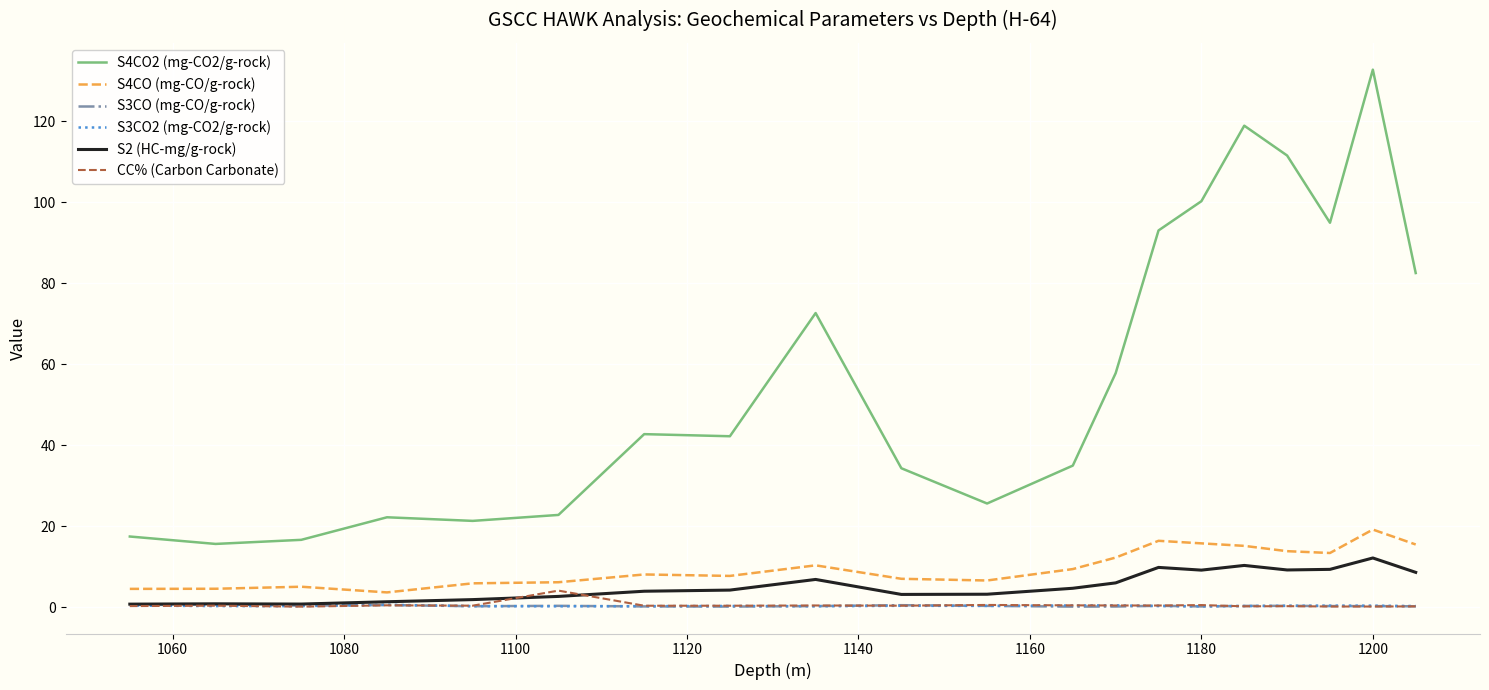

Count the number of data series in this chart.

6